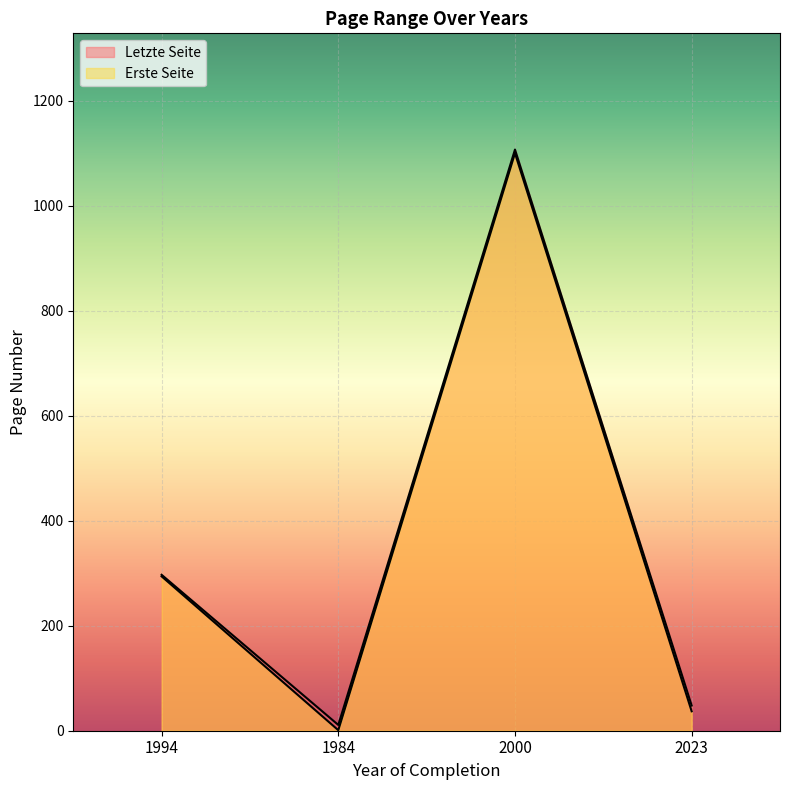

What is the approximate value of Letzte Seite at 2023, to the nearest 10?

50